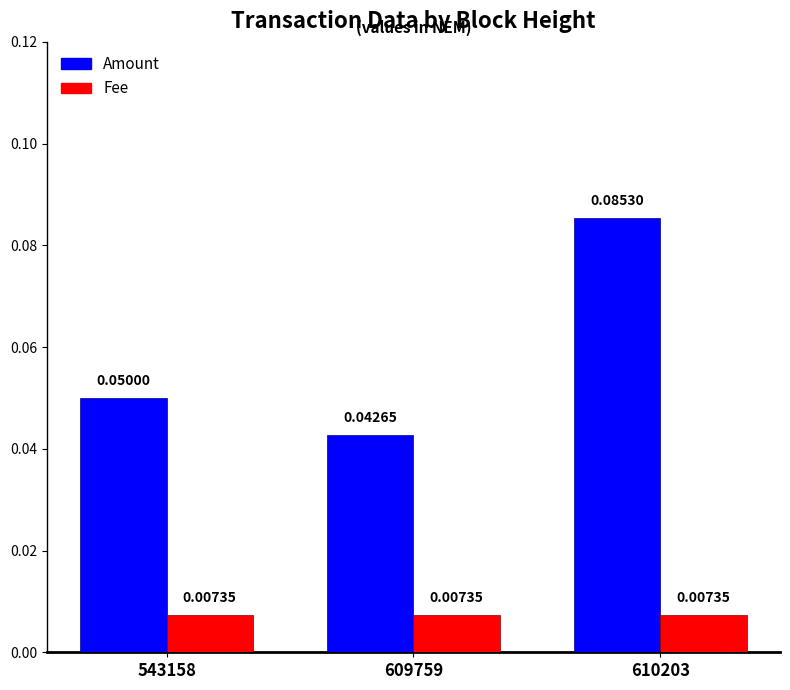

Rank the series at 610203 from highest to lowest value.

Amount, Fee